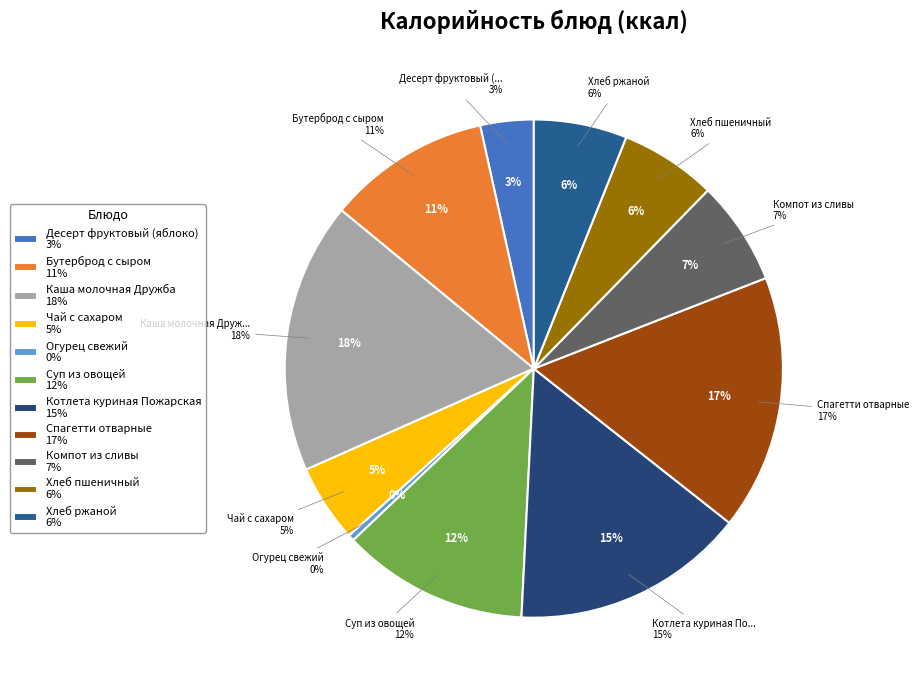

Rank the categories by value from lowest to highest.

Огурец свежий, Десерт фруктовый (яблоко), Чай с сахаром, Хлеб ржаной, Хлеб пшеничный, Компот из сливы, Бутерброд с сыром, Суп из овощей, Котлета куриная Пожарская, Спагетти отварные, Каша молочная Дружба